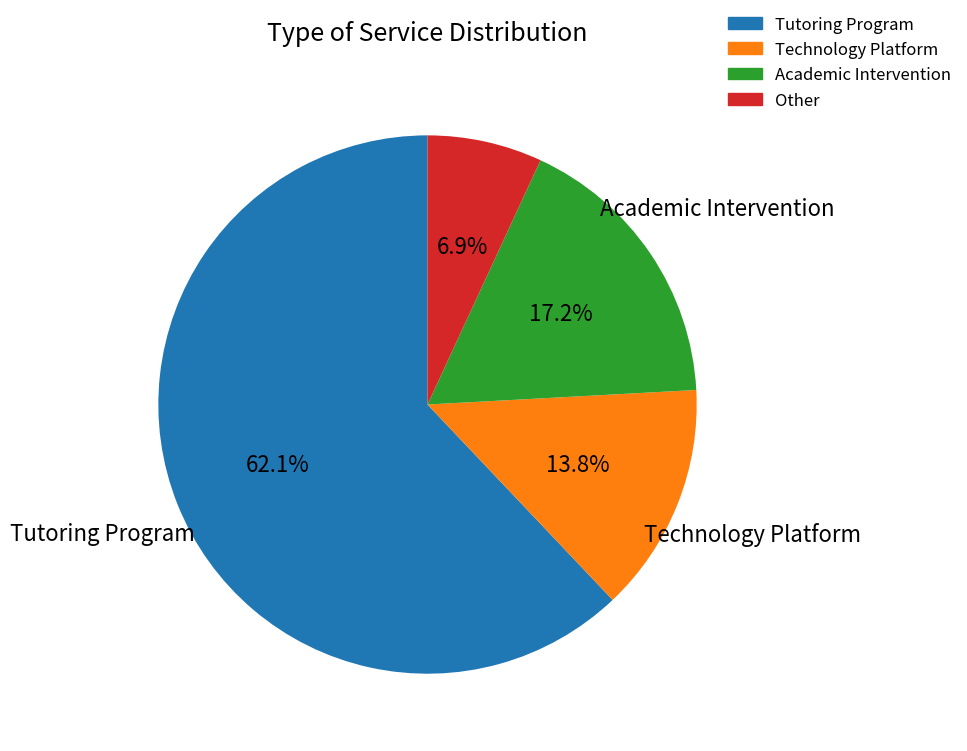

What is the smallest slice in the pie chart?

Other